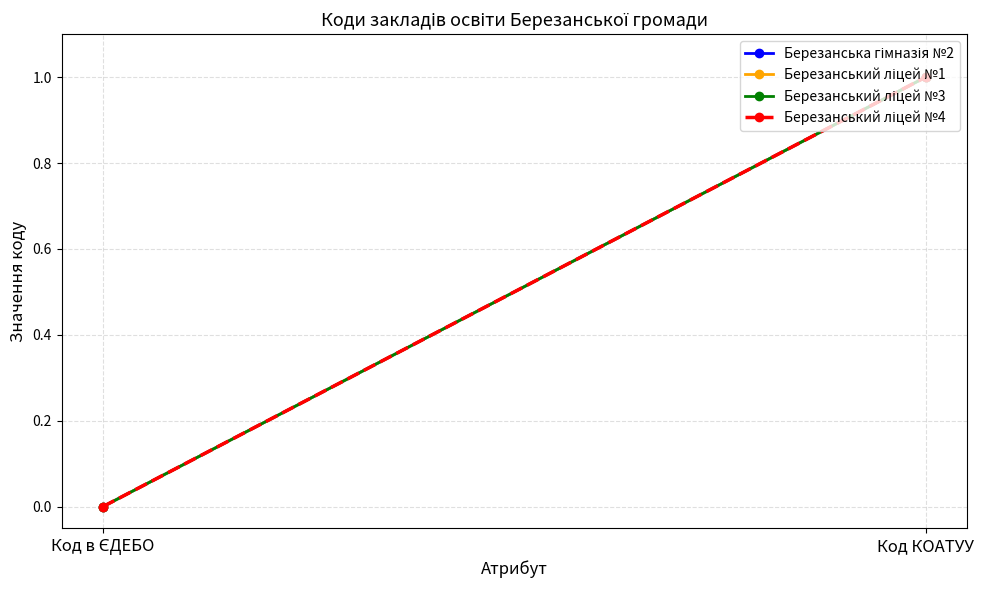

What is the highest value of the Березанський ліцей №4 series?

1